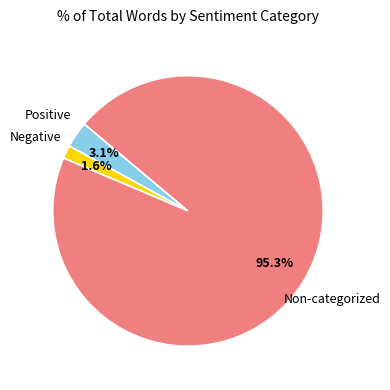

Does any single category account for the majority?

Yes